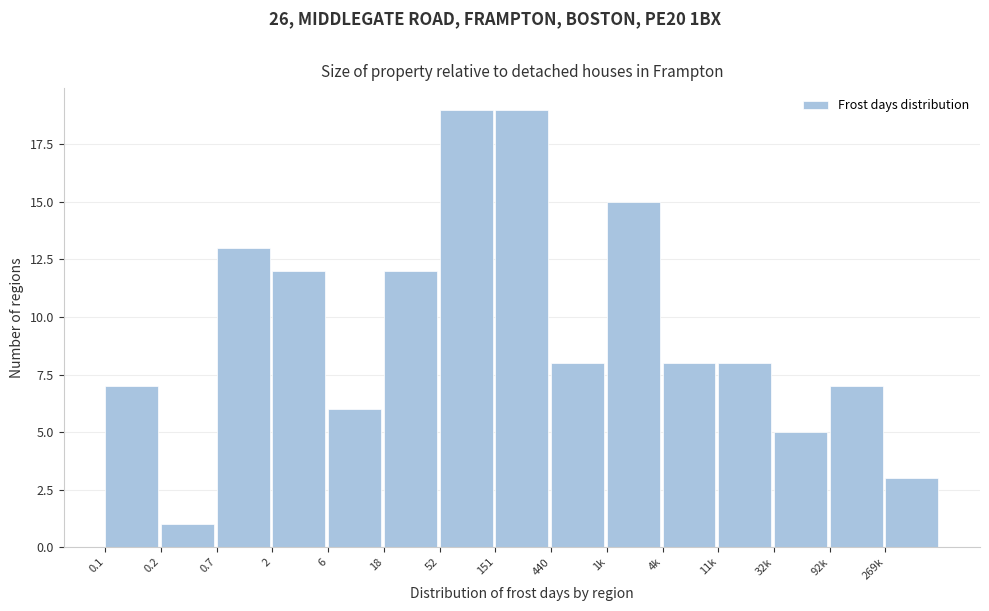

Reading left to right, extract all data points from this chart.

0.1=7	0.2=1	0.7=13	2=12	6=6	18=12	52=19	151=19	440=8	1k=15	4k=8	11k=8	32k=5	92k=7	269k=3